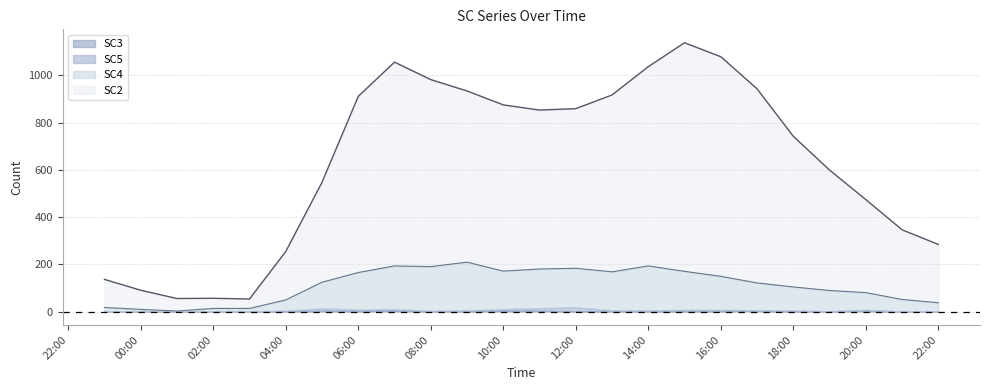

Does the chart have visible grid lines?

Yes